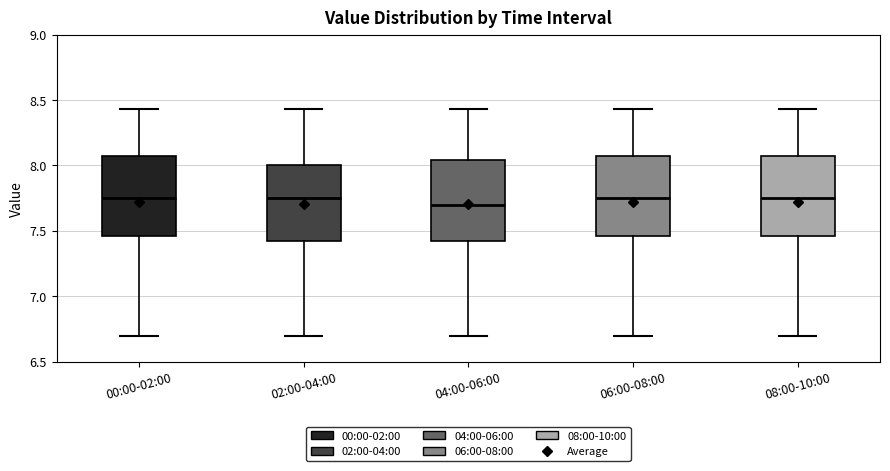

Where does the lower whisker of the box for 02:00-04:00 end on the y-axis? The values are not printed on the chart, so give them approximately, as read against the axis.

6.70